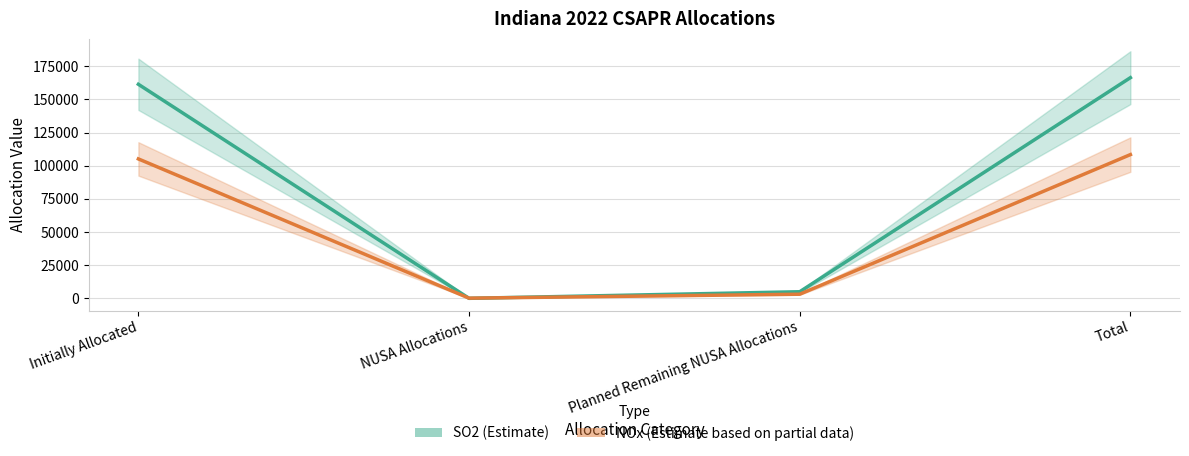

True or false: SO2 has a value of 161455 at Initially Allocated.

True